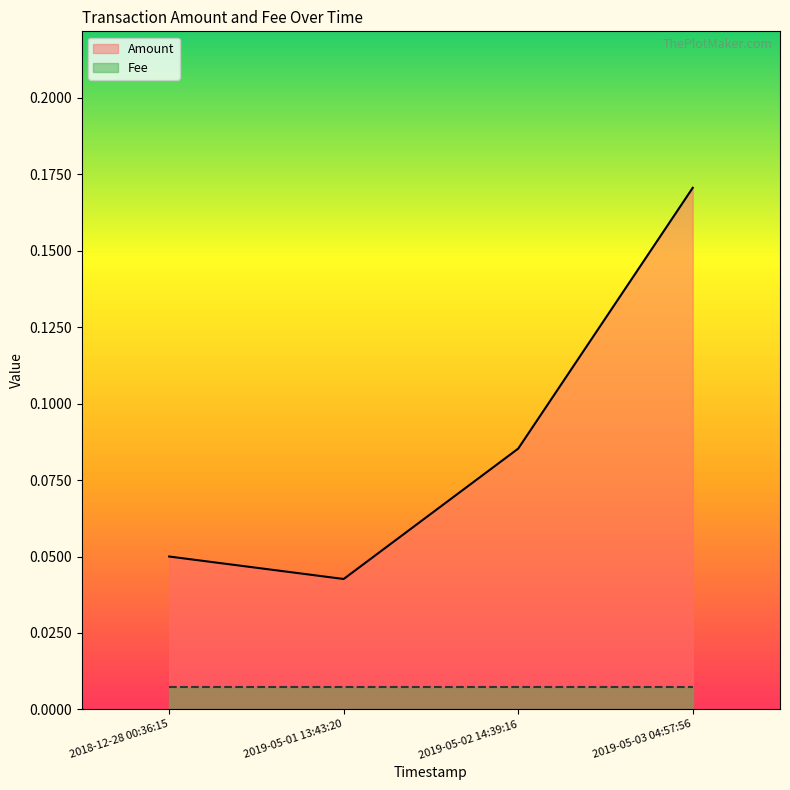

How many categories are shown in the chart?

4